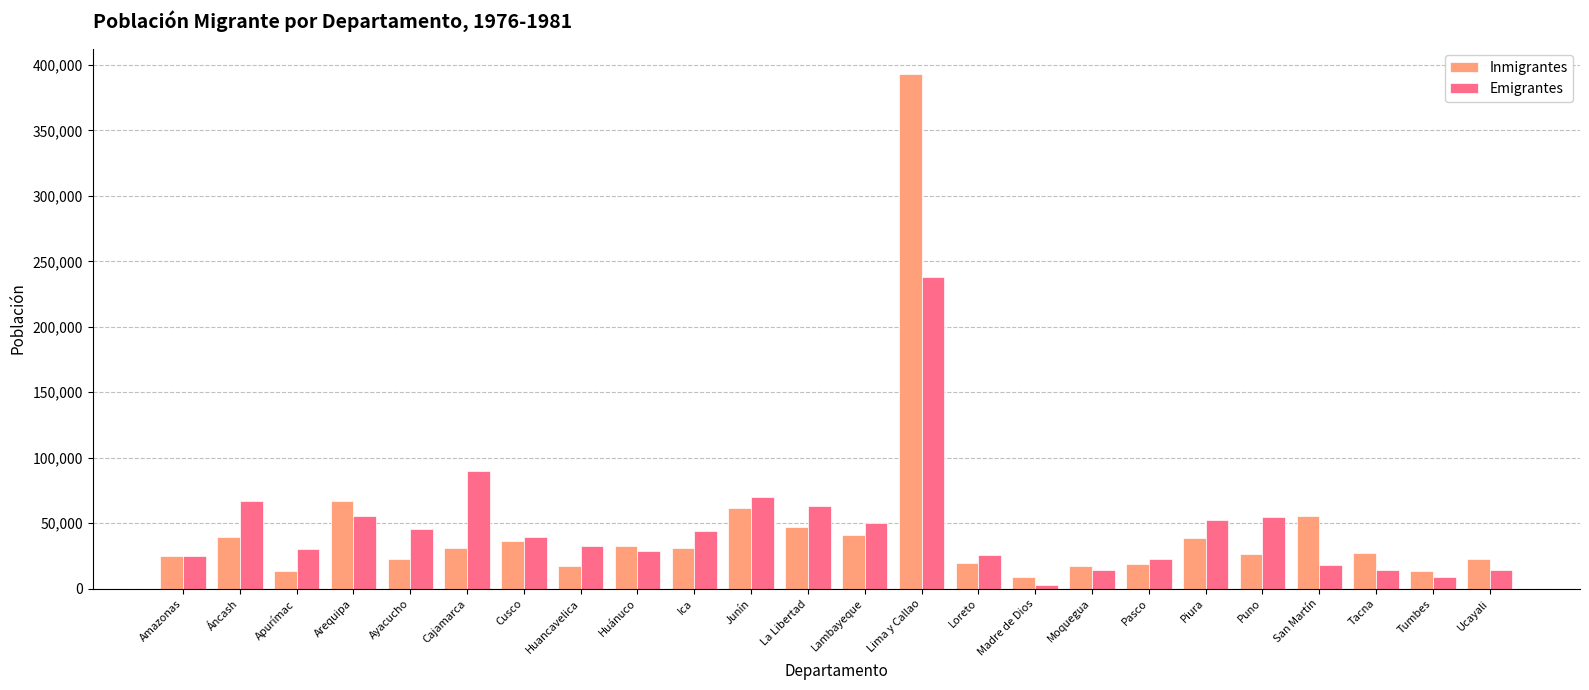

Are the bars horizontal?

No